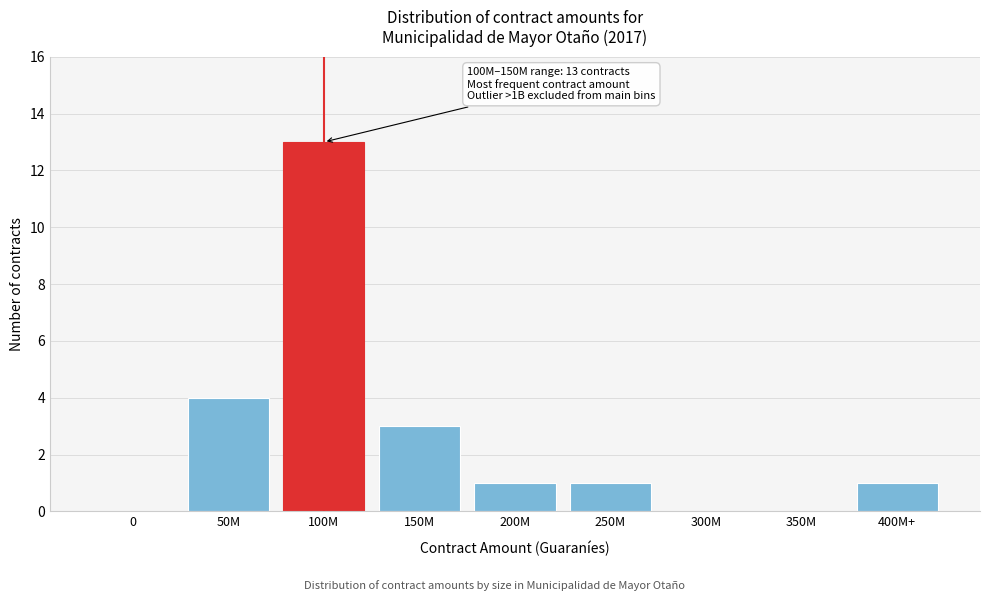

Reading left to right, transcribe all the data shown in this chart.

0=0	50M=4	100M=13	150M=3	200M=1	250M=1	300M=0	350M=0	400M+=1